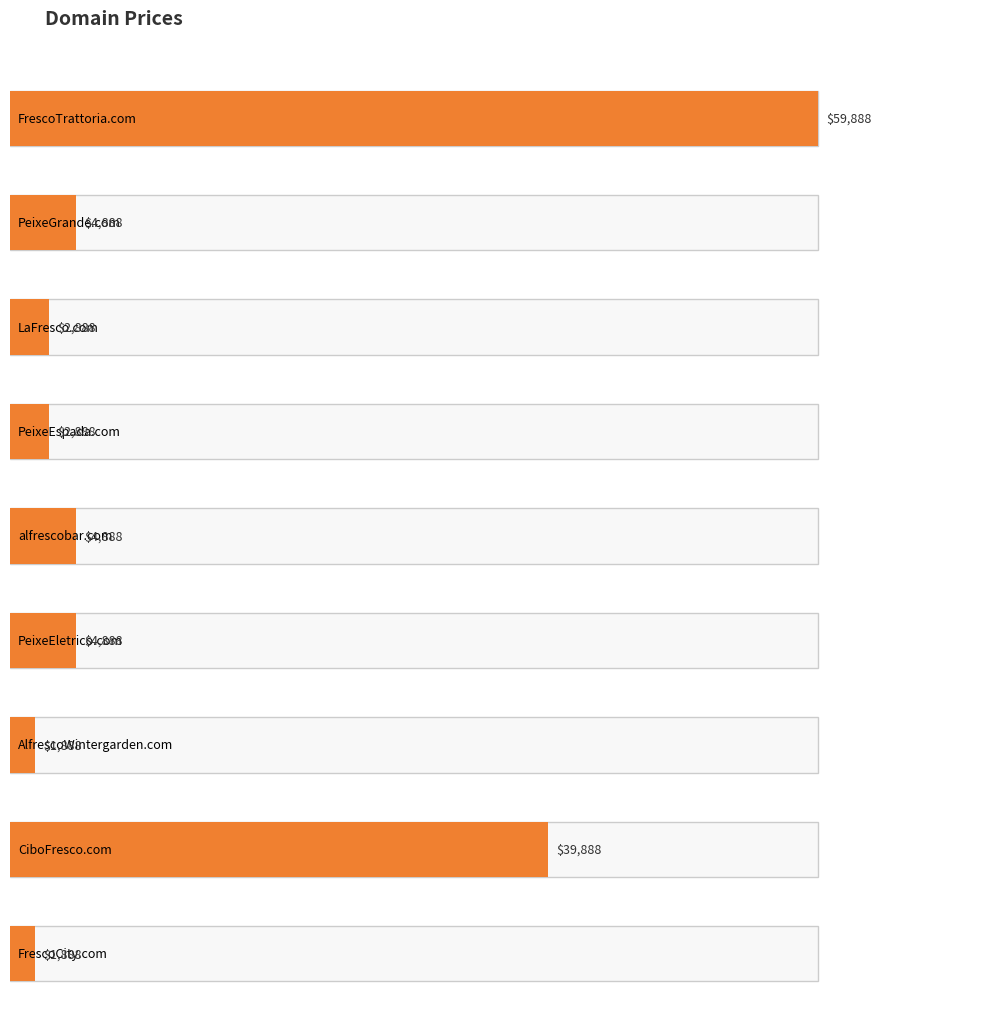

Rank the categories by value from highest to lowest.

FrescoTrattoria.com, CiboFresco.com, PeixeGrande.com, alfrescobar.com, PeixeEletrico.com, LaFresco.com, PeixeEspada.com, AlfrescoWintergarden.com, FrescoCity.com